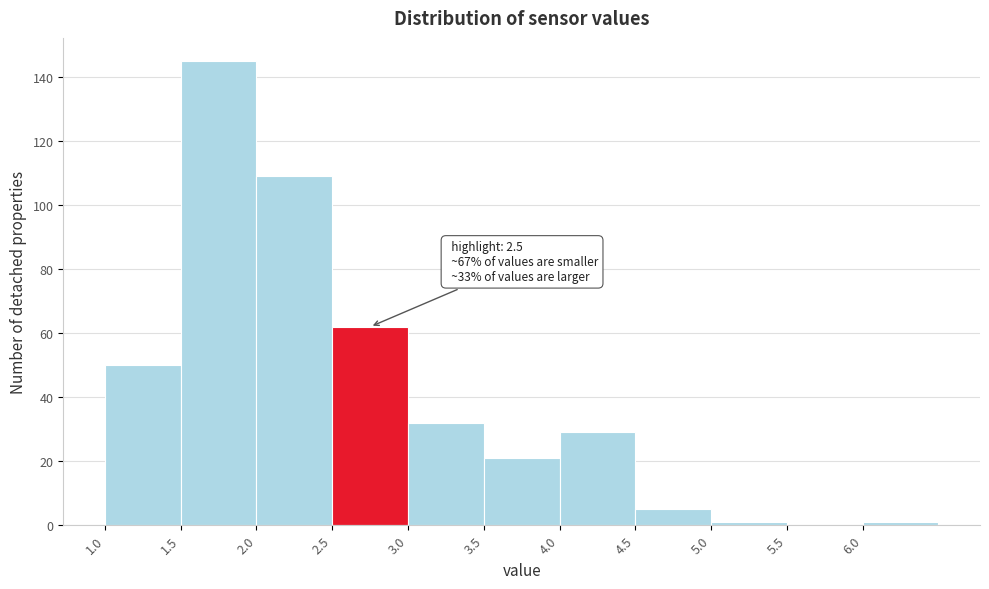

Which range on the x-axis has the tallest bar?

1.5 to 2.0